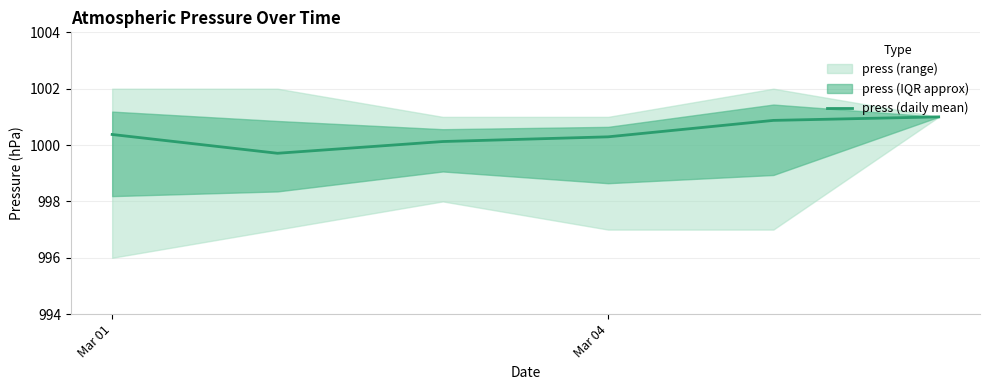

The press (daily mean) series shows 1000.3 at Mar 04. True or false?

True